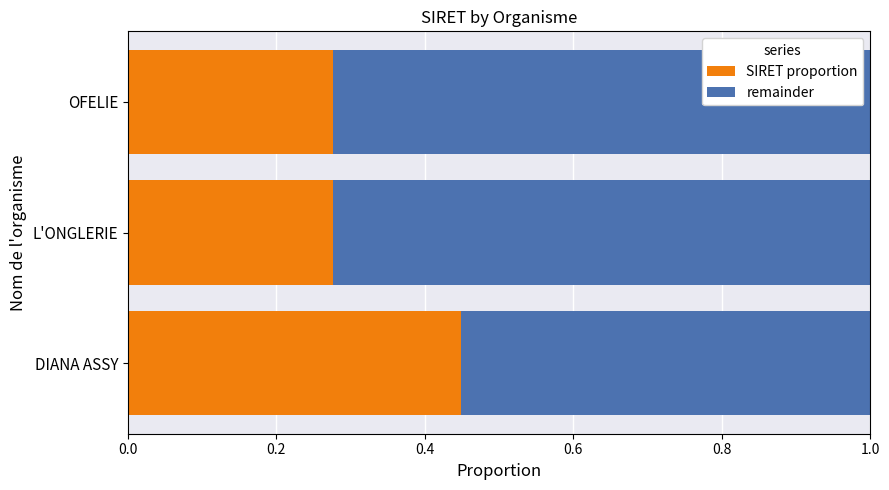

What is the total value across all series at L'ONGLERIE?

1.0